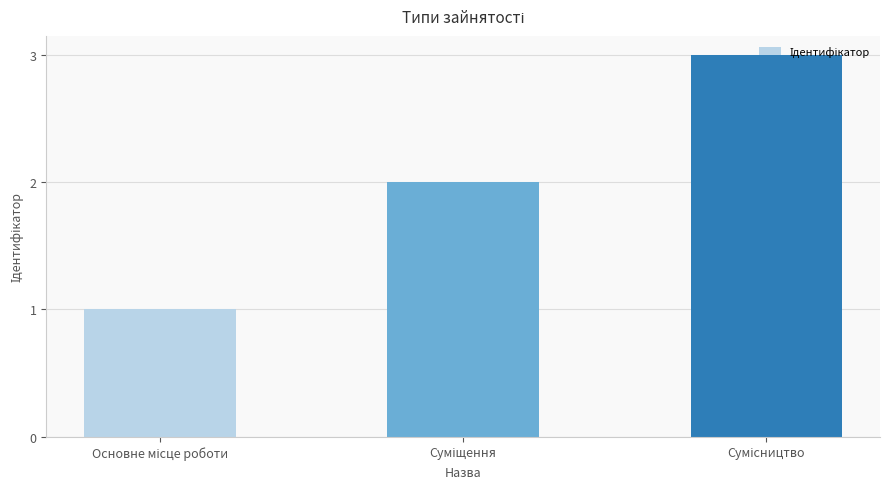

What is the greatest value displayed?

3